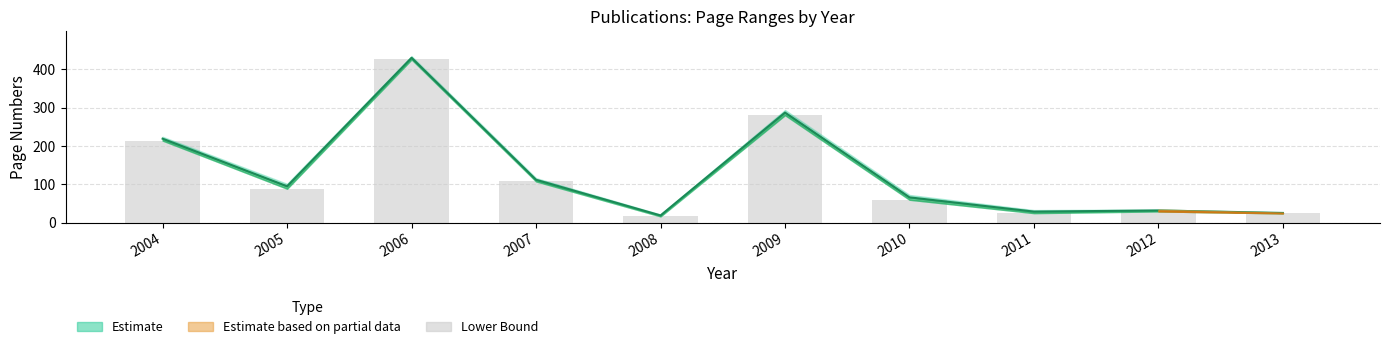

List the labels in order of value, largest first.

2006, 2009, 2004, 2007, 2005, 2010, 2012, 2011, 2013, 2008